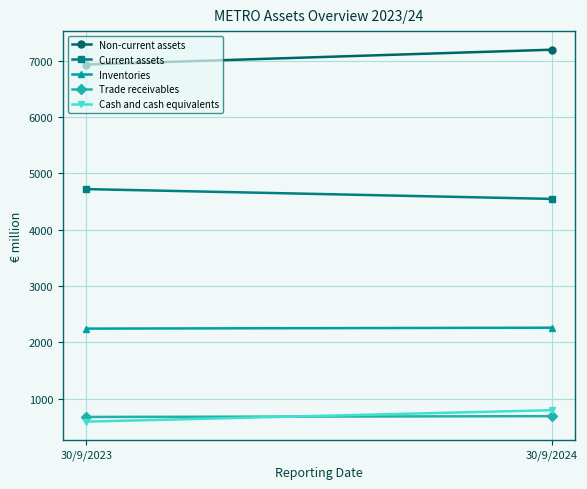

Is it true that Inventories equals 2258 at 30/9/2024?

True